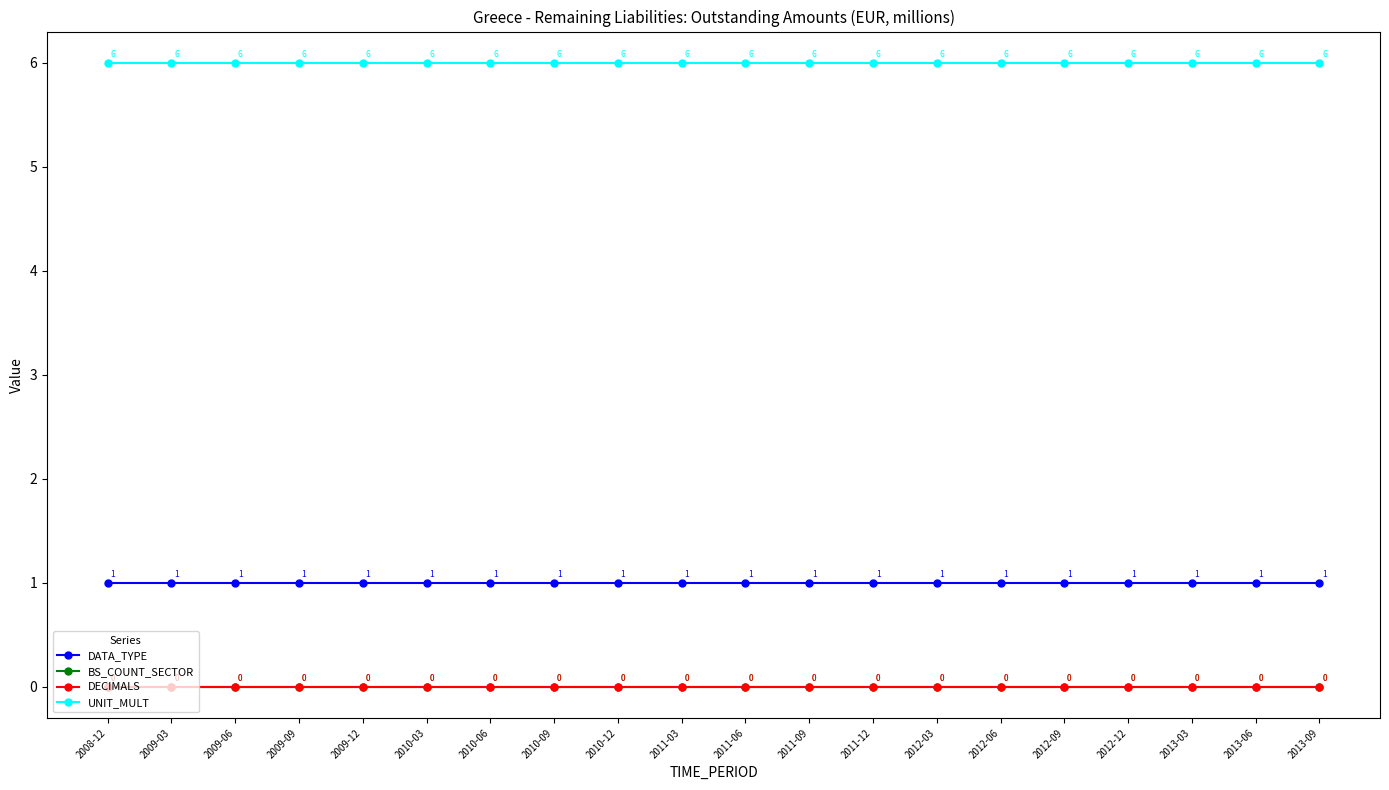

What is the maximum value shown in the chart?

6